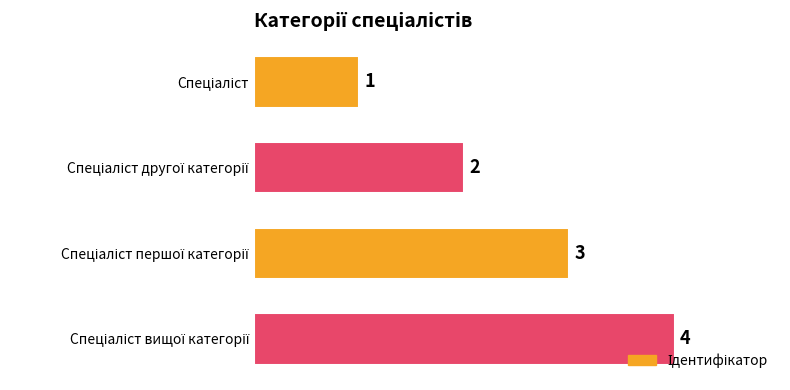

What is the value of the 2nd bar from the top?

2